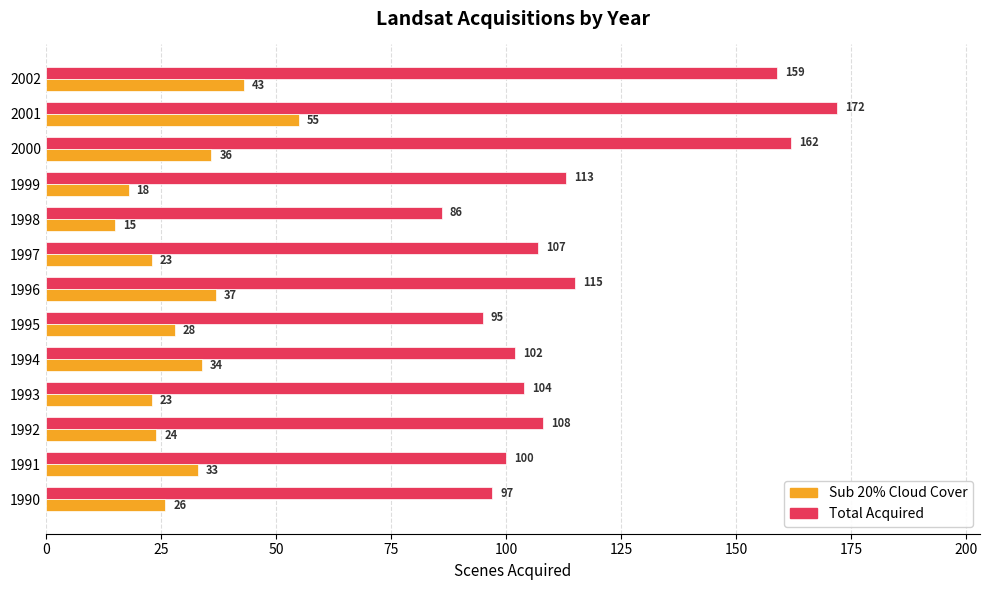

At 2002, list the series in order from smallest to largest.

Sub 20% Cloud Cover, Total Acquired